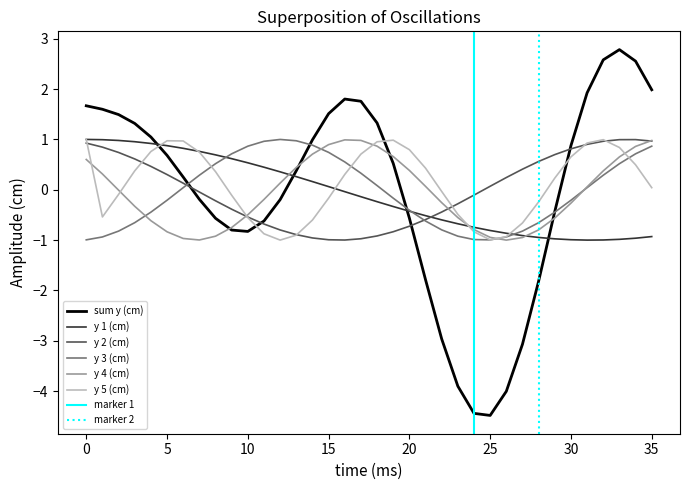

At 15, list the series in order from smallest to largest.

y 2 (cm), y 5 (cm), y 1 (cm), y 3 (cm), y 4 (cm), sum y (cm)